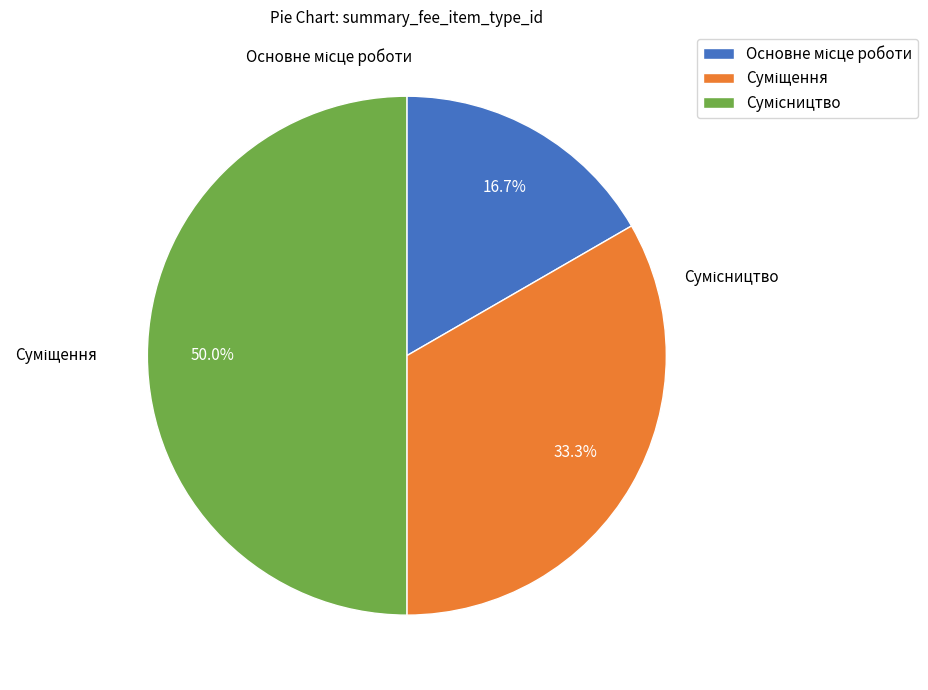

Does any single category account for the majority?

No